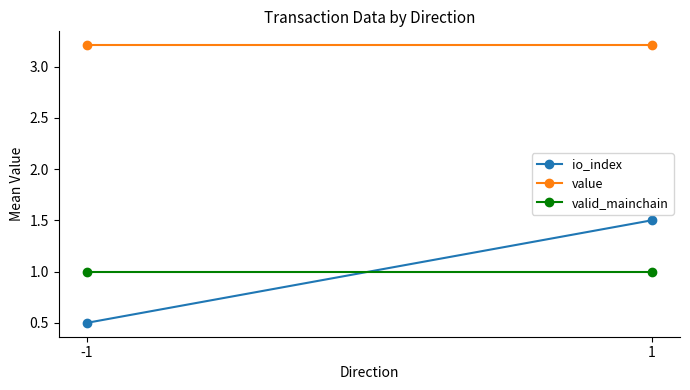

What is the average value of the value series?

3.2